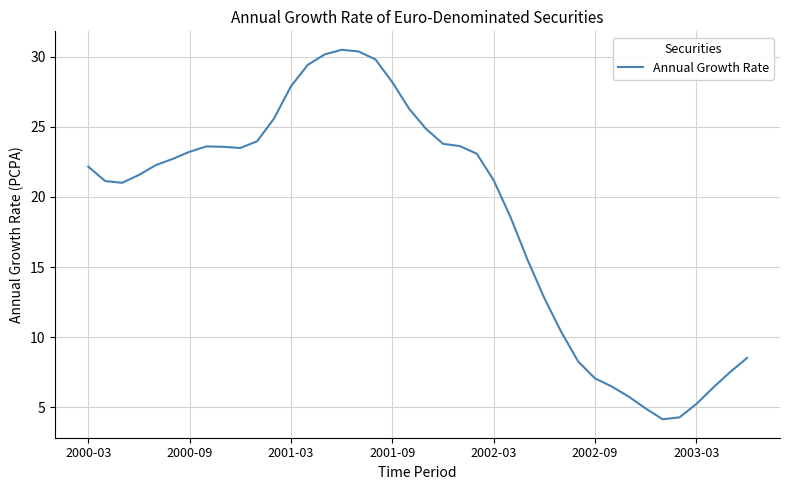

What is the minimum value shown in the chart?

4.2